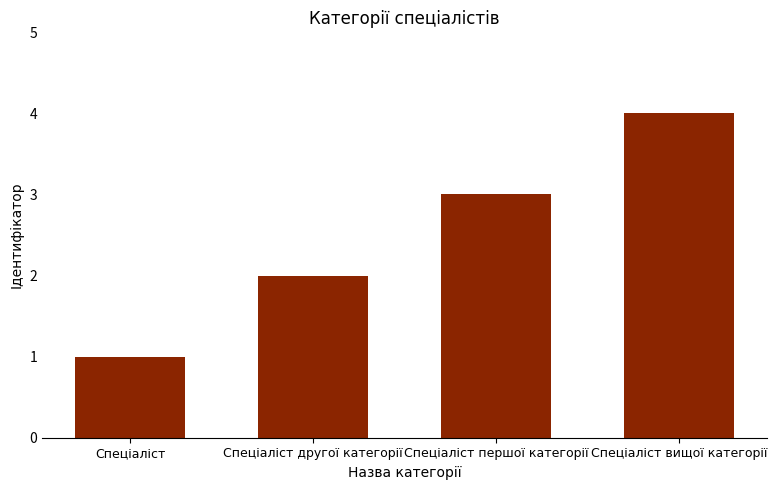

How many categories are shown in the chart?

4